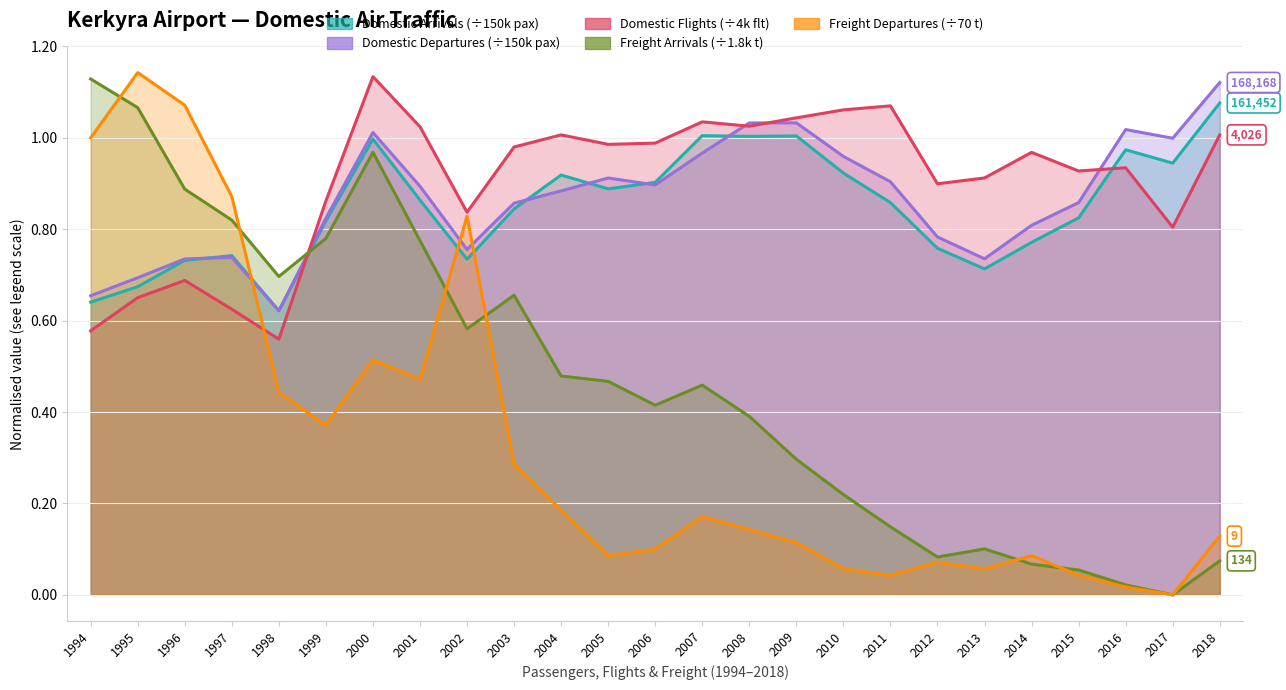

Reading right to left, transcribe all the data shown in this chart.

Domestic Arrivals: 1.1	0.9	1.0	0.8	0.8	0.7	0.8	0.9	0.9	1.0	1.0	1.0	0.9	0.9	0.9	0.8	0.7	0.9	1.0	0.8	0.6	0.7	0.7	0.7	0.6
Domestic Departures: 1.1	1.0	1.0	0.9	0.8	0.7	0.8	0.9	1.0	1.0	1.0	1.0	0.9	0.9	0.9	0.9	0.8	0.9	1.0	0.8	0.6	0.7	0.7	0.7	0.7
Domestic Flights: 1.0	0.8	0.9	0.9	1.0	0.9	0.9	1.1	1.1	1.0	1.0	1.0	1.0	1.0	1.0	1.0	0.8	1.0	1.1	0.9	0.6	0.6	0.7	0.7	0.6
Freight Arrivals: 0.1	0.0	0.0	0.1	0.1	0.1	0.1	0.1	0.2	0.3	0.4	0.5	0.4	0.5	0.5	0.7	0.6	0.8	1.0	0.8	0.7	0.8	0.9	1.1	1.1
Freight Departures: 0.1	0.0	0.0	0.0	0.1	0.1	0.1	0.0	0.1	0.1	0.1	0.2	0.1	0.1	0.2	0.3	0.8	0.5	0.5	0.4	0.4	0.9	1.1	1.1	1.0